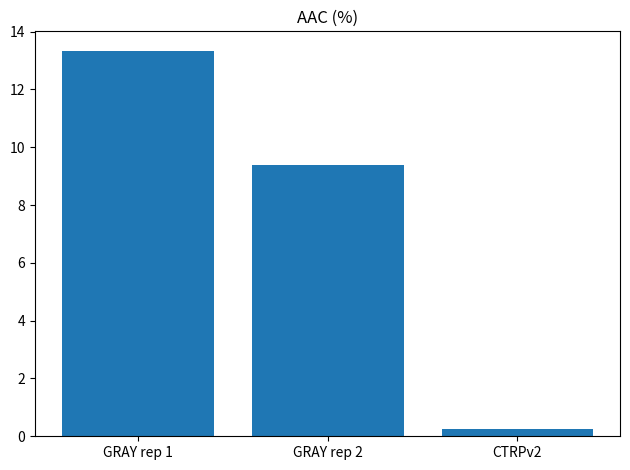

Which has a higher value, GRAY rep 2 or GRAY rep 1?

GRAY rep 1